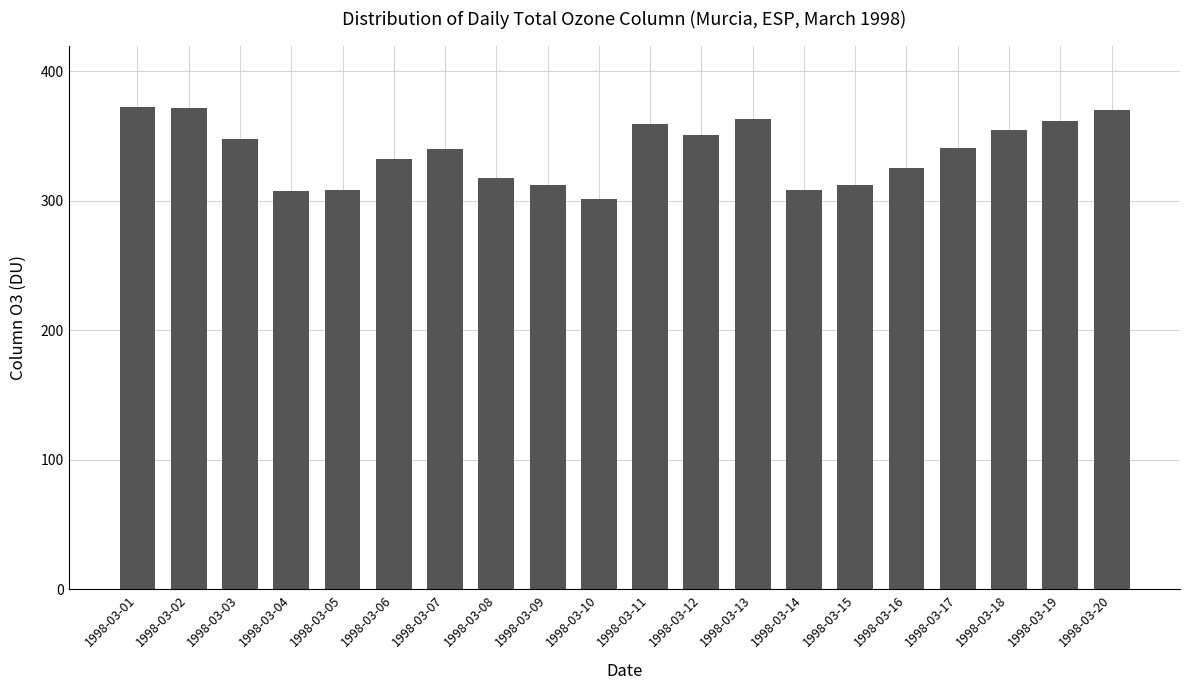

What is the smallest value displayed?

301.7